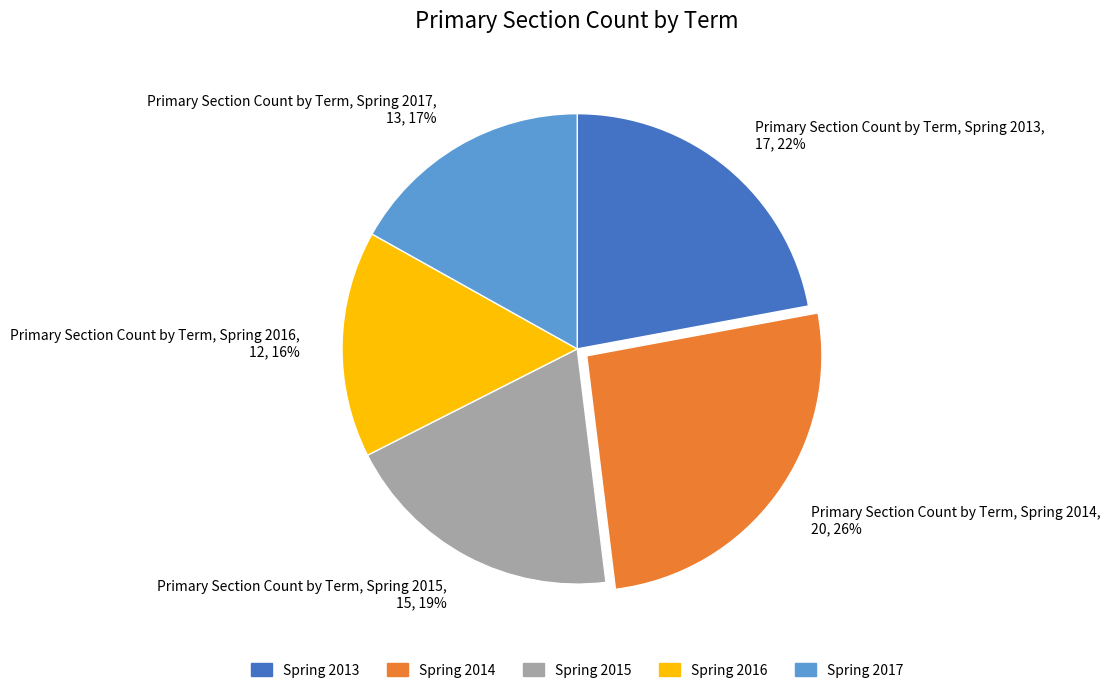

Is it true that Spring 2017 is 11% of the pie?

False